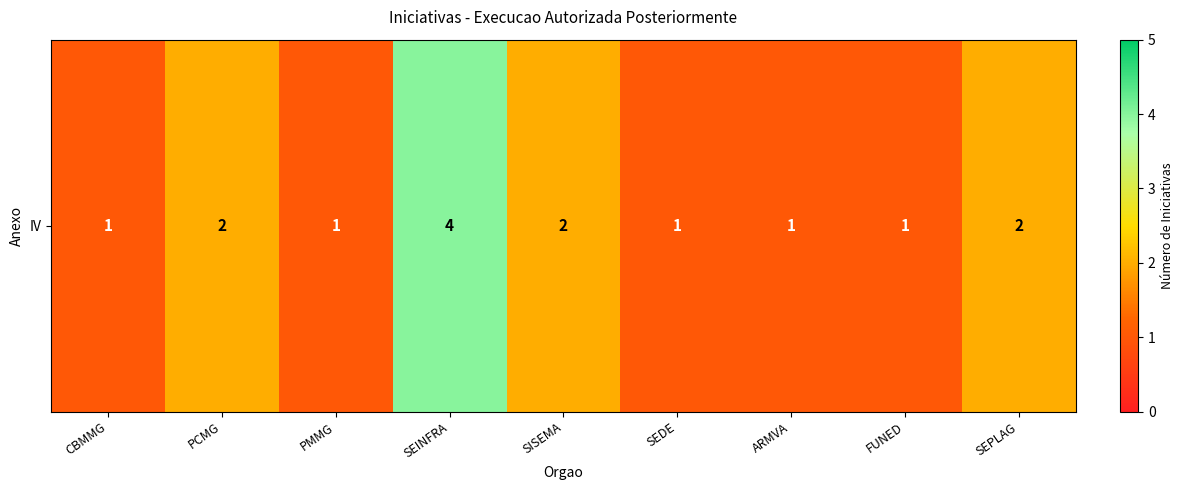

What is the difference between the maximum and second lowest values?

3